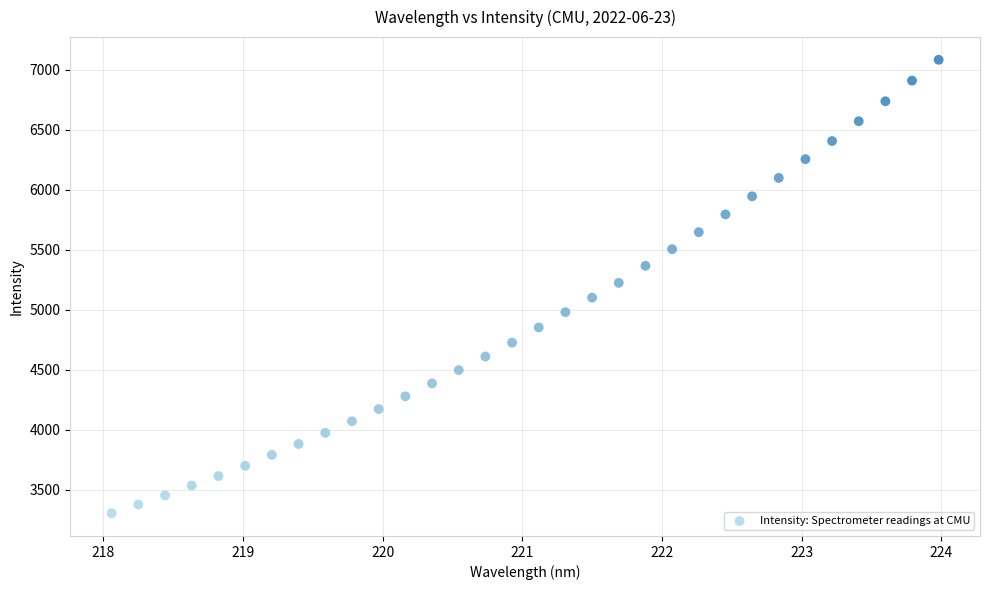

What is the range of X values (max minus min)?

5.9